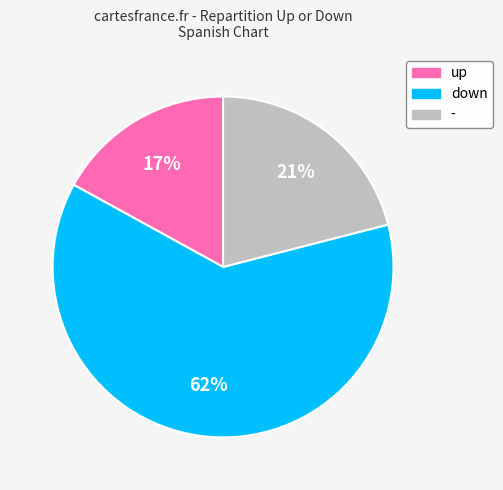

Do down and up together represent more than half of the pie?

Yes